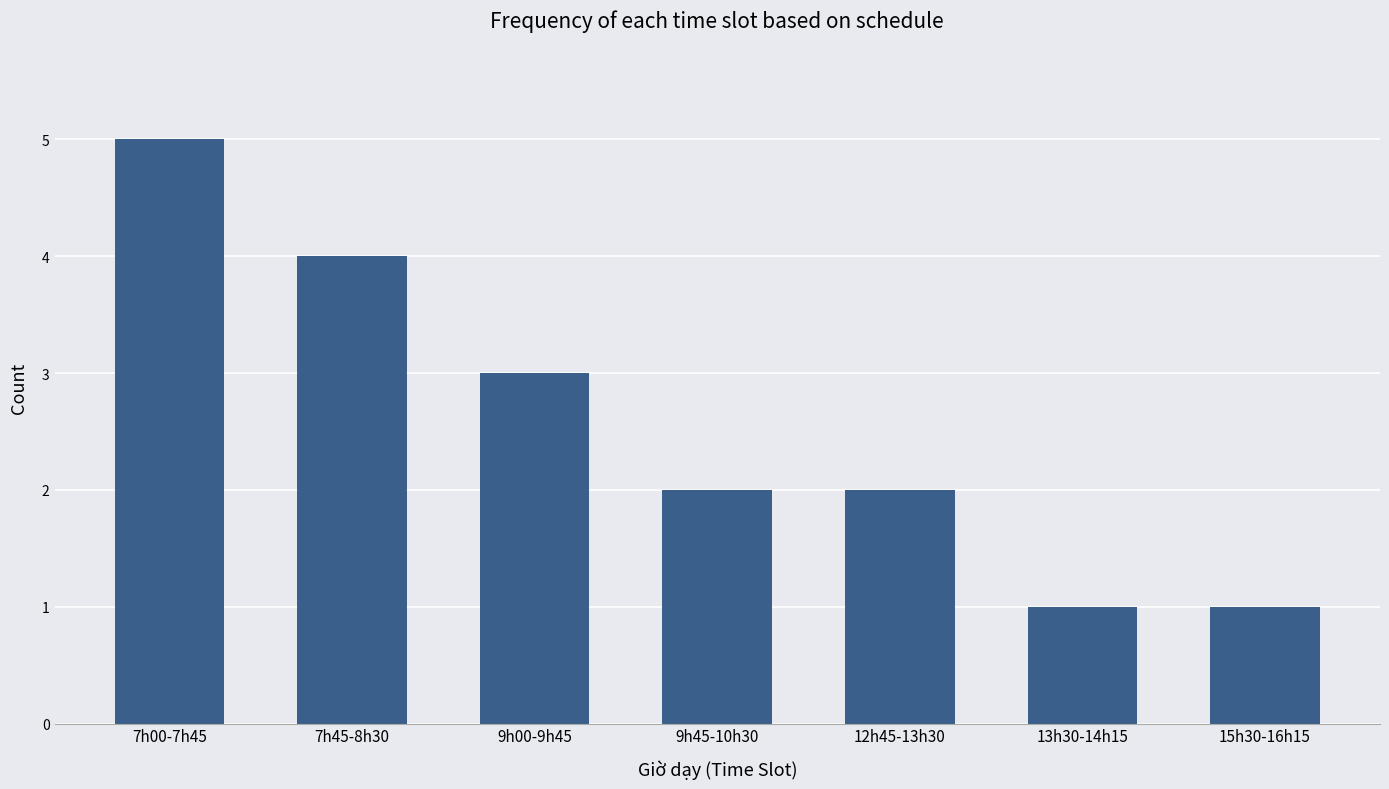

What is the average value?

3